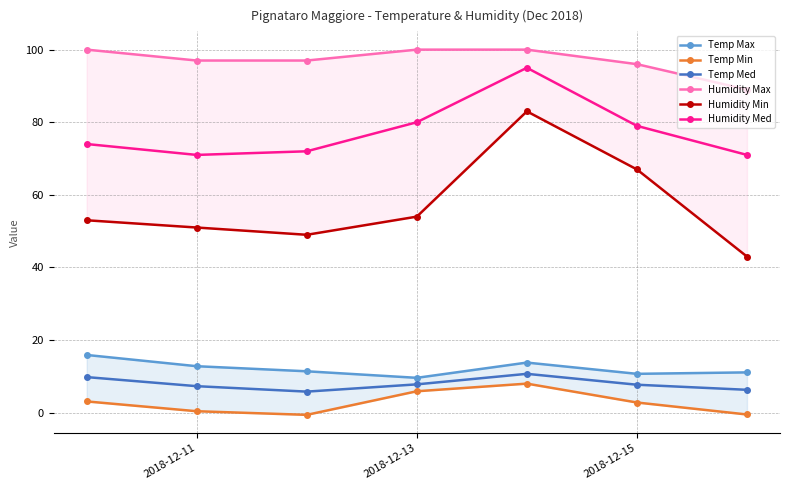

Count the number of data series in this chart.

6